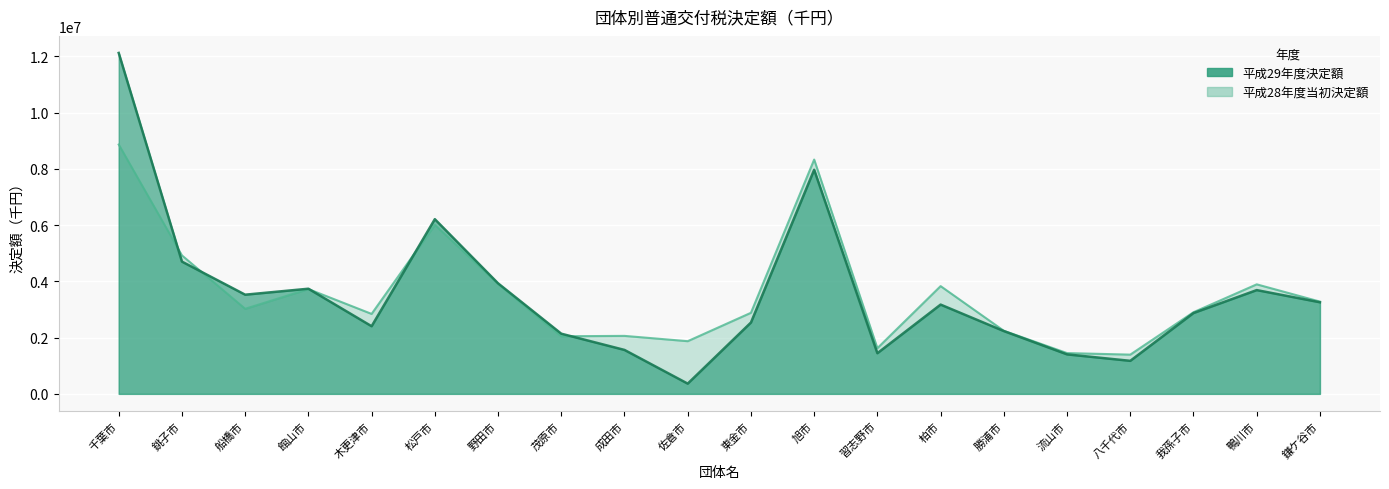

Reading left to right, extract all data points from this chart.

平成29年度決定額: 千葉市=12120007	銚子市=4701817	船橋市=3525965	館山市=3737979	木更津市=2405074	松戸市=6210556	野田市=3930225	茂原市=2139335	成田市=1562243	佐倉市=364204	東金市=2535947	旭市=7966954	習志野市=1445965	柏市=3174079	勝浦市=2232654	流山市=1404237	八千代市=1174570	我孫子市=2873901	鴨川市=3689424	鎌ケ谷市=3256522
平成28年度当初決定額: 千葉市=8863131	銚子市=4922643	船橋市=3024216	館山市=3725632	木更津市=2842641	松戸市=6009142	野田市=3907858	茂原市=2048392	成田市=2061454	佐倉市=1873153	東金市=2882045	旭市=8329704	習志野市=1624705	柏市=3830513	勝浦市=2242783	流山市=1450078	八千代市=1395313	我孫子市=2902901	鴨川市=3893698	鎌ケ谷市=3280563